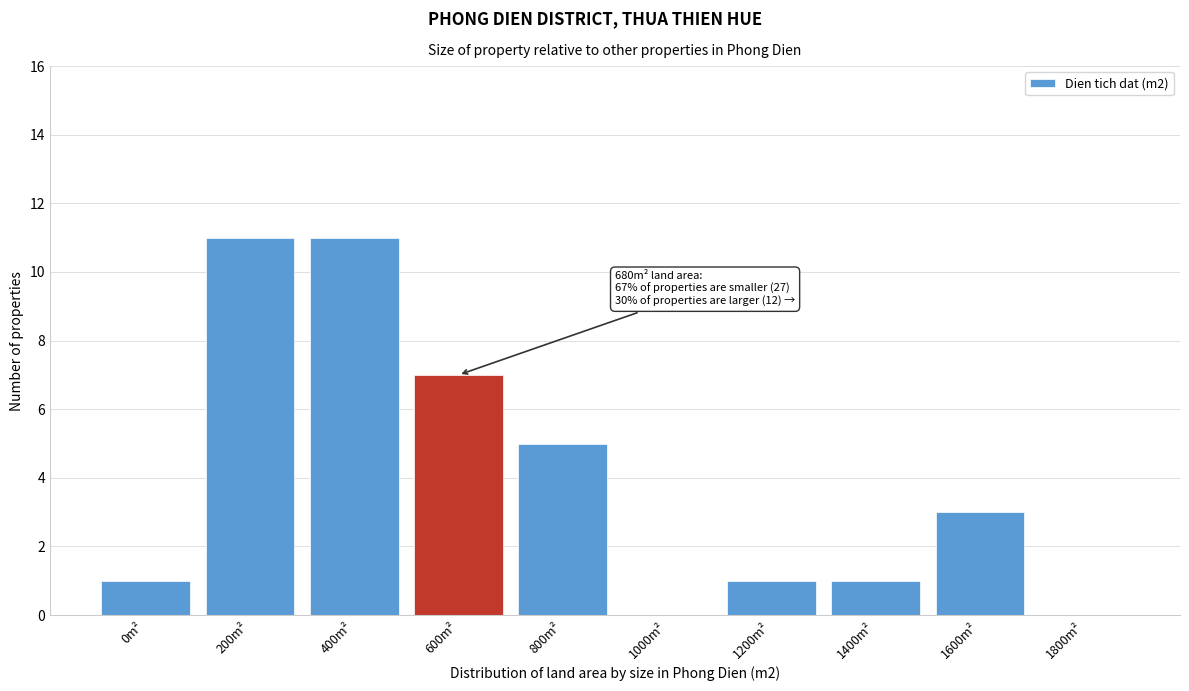

Reading left to right, transcribe all the data shown in this chart.

0m²=1	200m²=11	400m²=11	600m²=7	800m²=5	1000m²=0	1200m²=1	1400m²=1	1600m²=3	1800m²=0